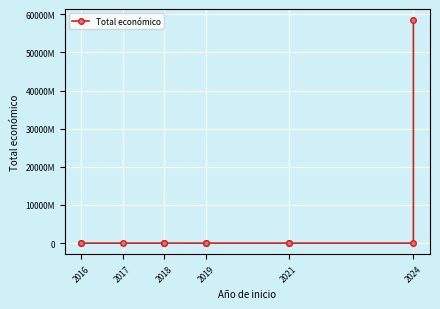

At which category does the data reach its first local valley?

2017